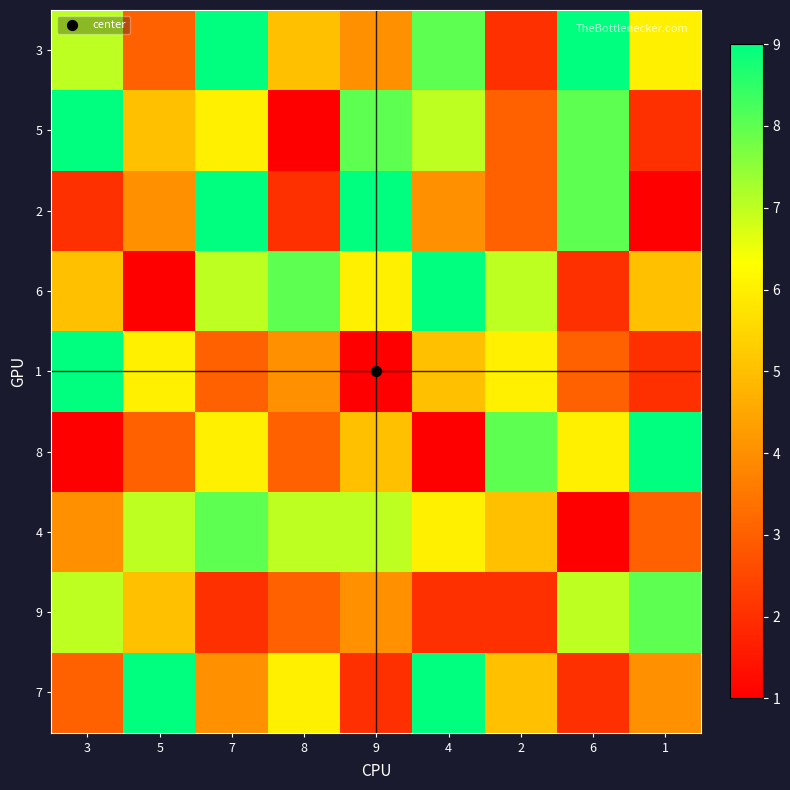

Which series changed the most between 8 and 6?

5